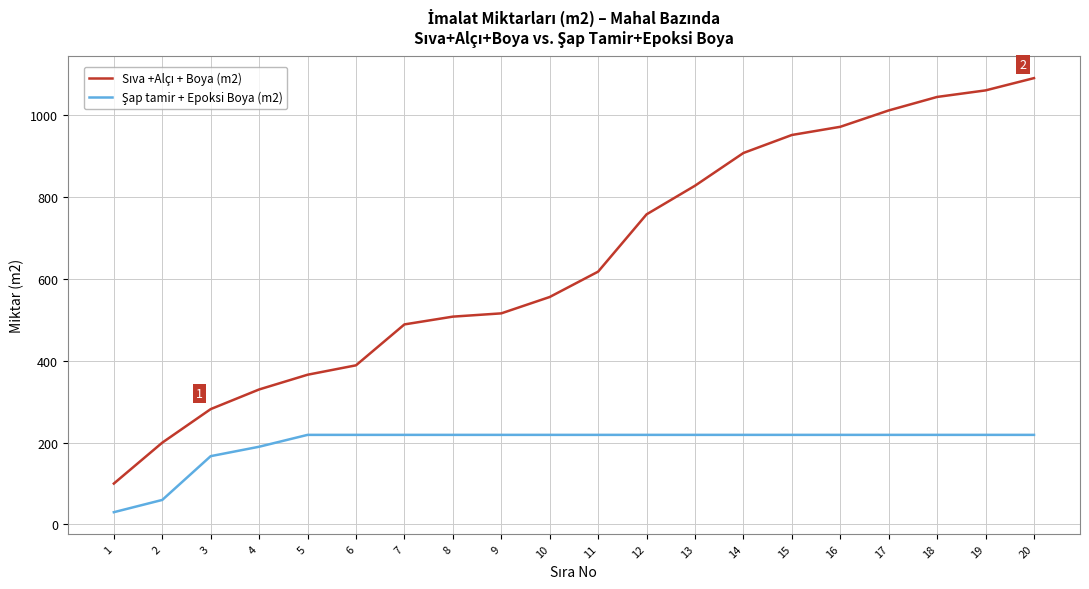

What is the total value across all series at 16?

1191